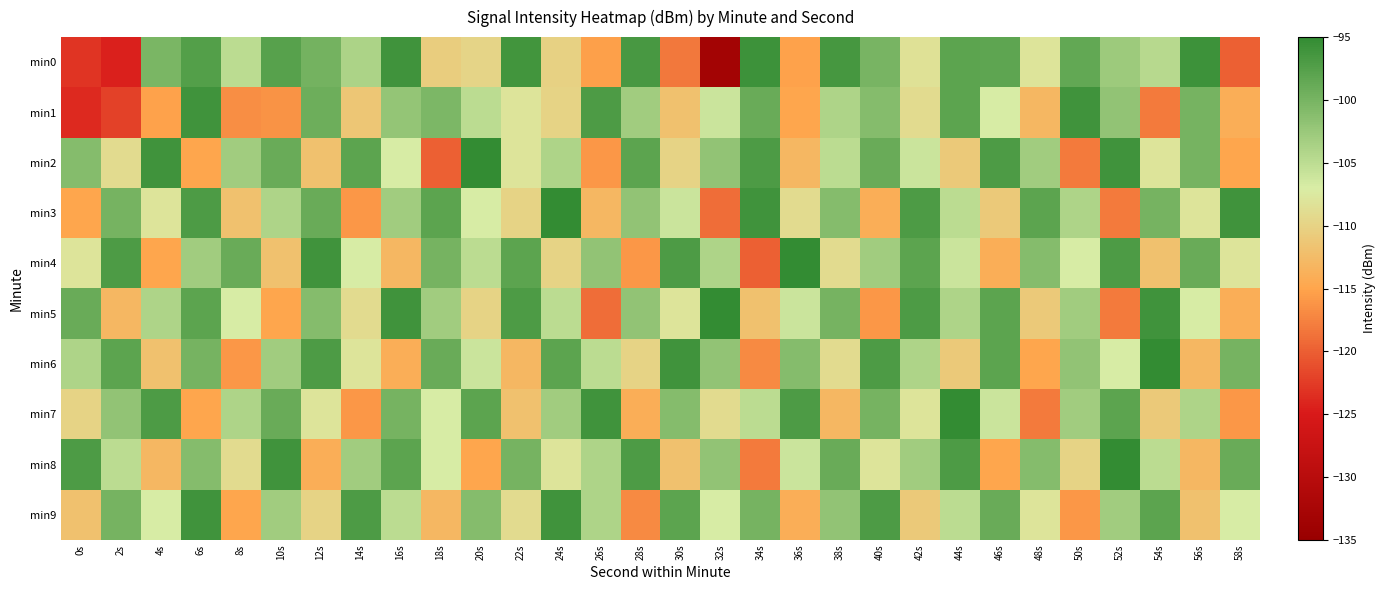

What is the spread (max minus min) of values at 18s?

22.0